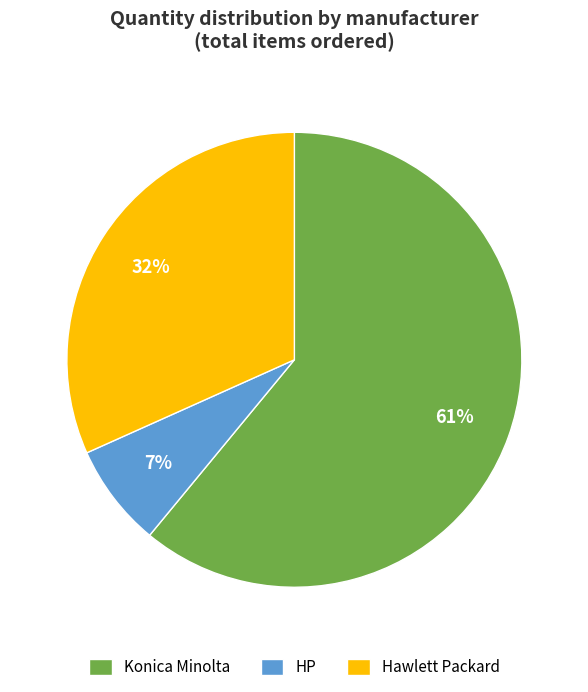

To the nearest percent, what is the difference between the largest and smallest slice percentages?

54%